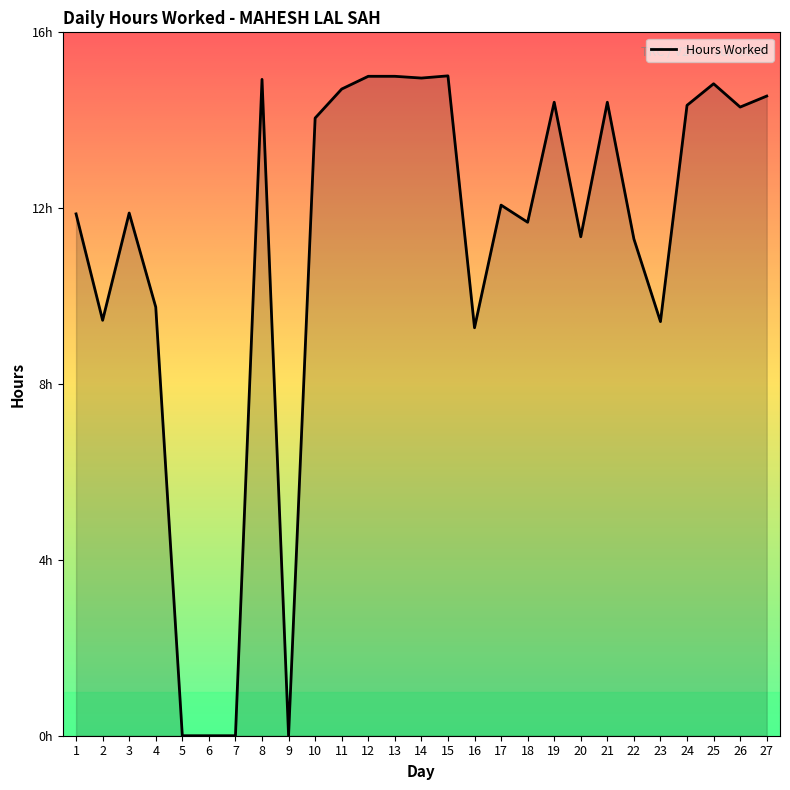

Does the chart display data point markers on the line(s)?

No